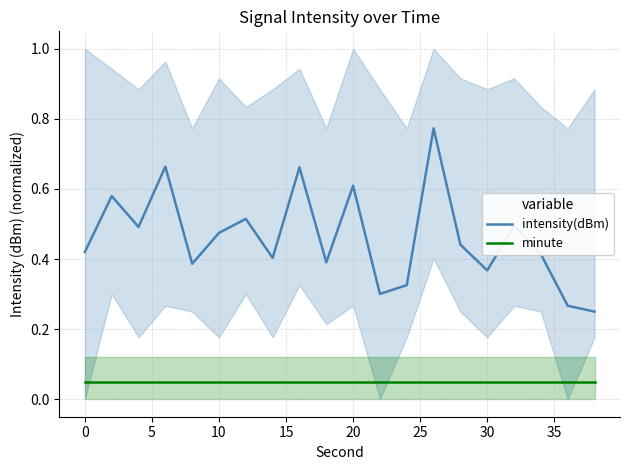

True or false: minute and intensity(dBm) cross at least once.

False